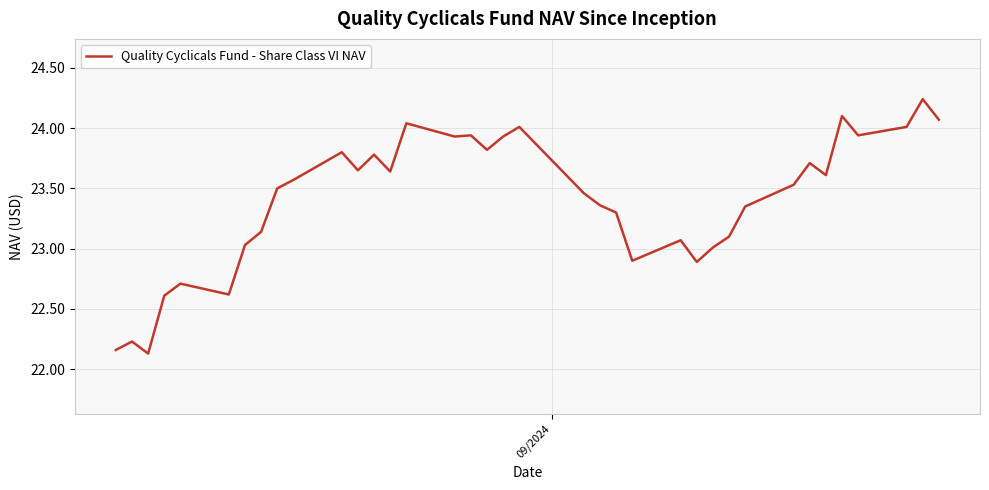

What is the minimum value shown in the chart?

22.1